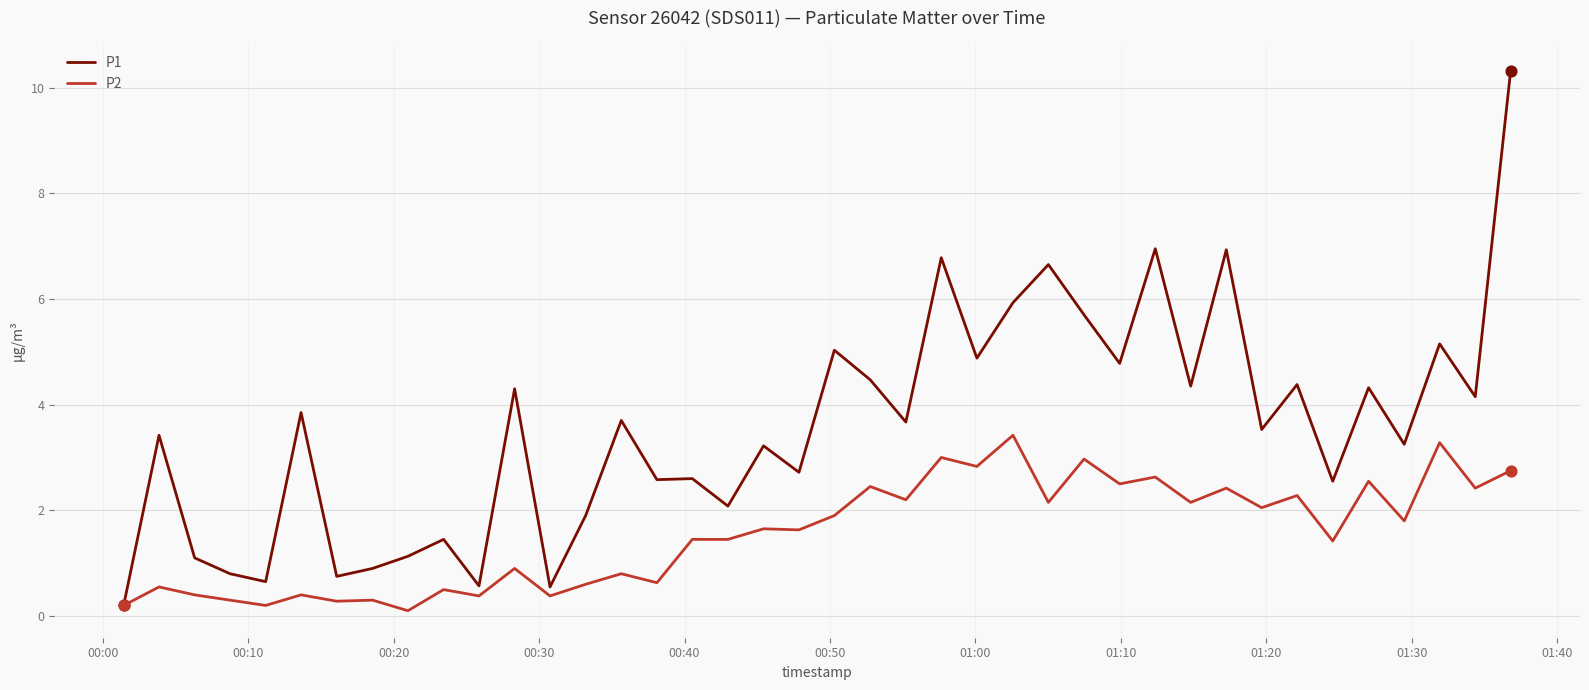

Which series has the largest range (max minus min)?

P1